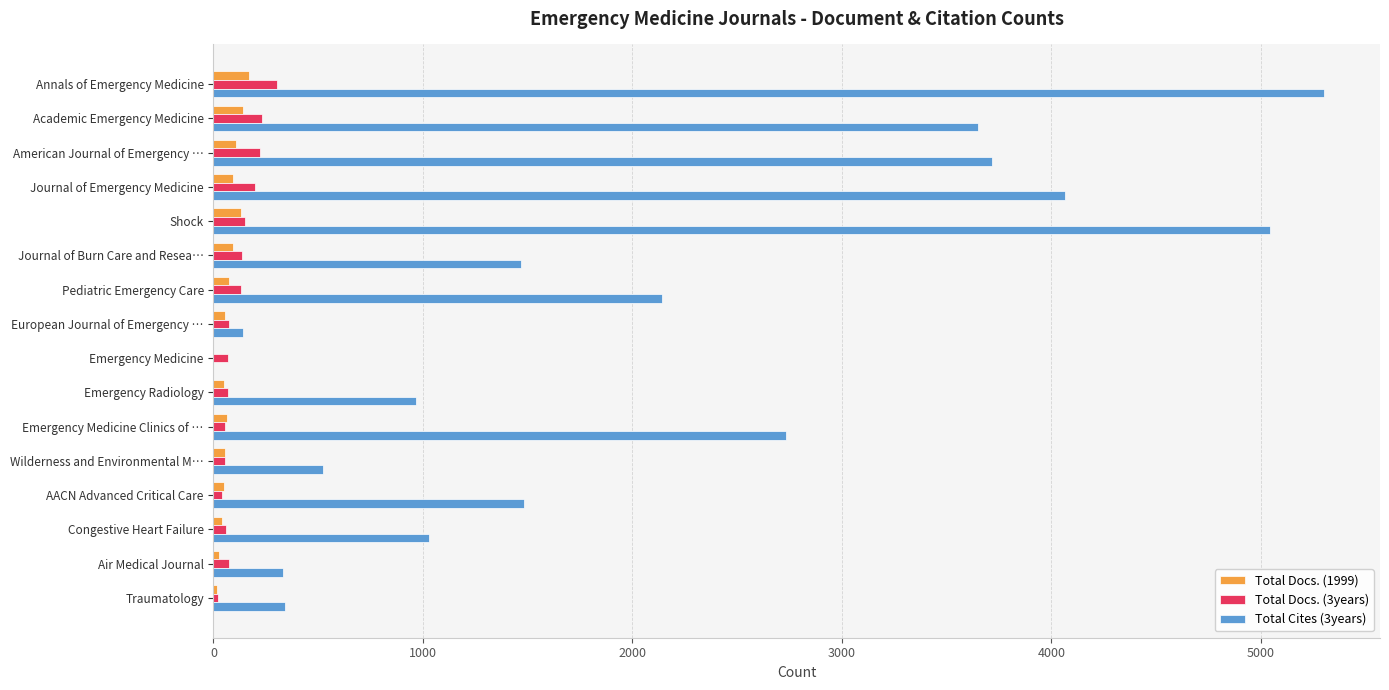

The value of Total Cites (3years) at Congestive Heart Failure is 1028. True or false?

True